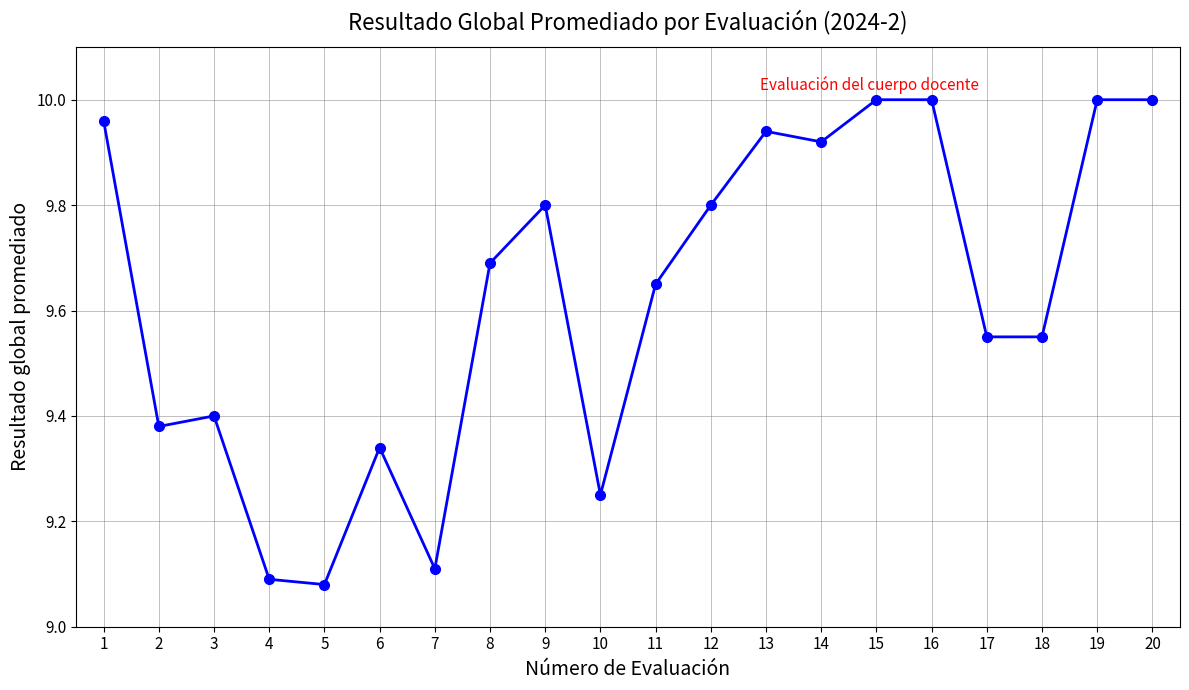

The value at 20 is 17.5. True or false?

False